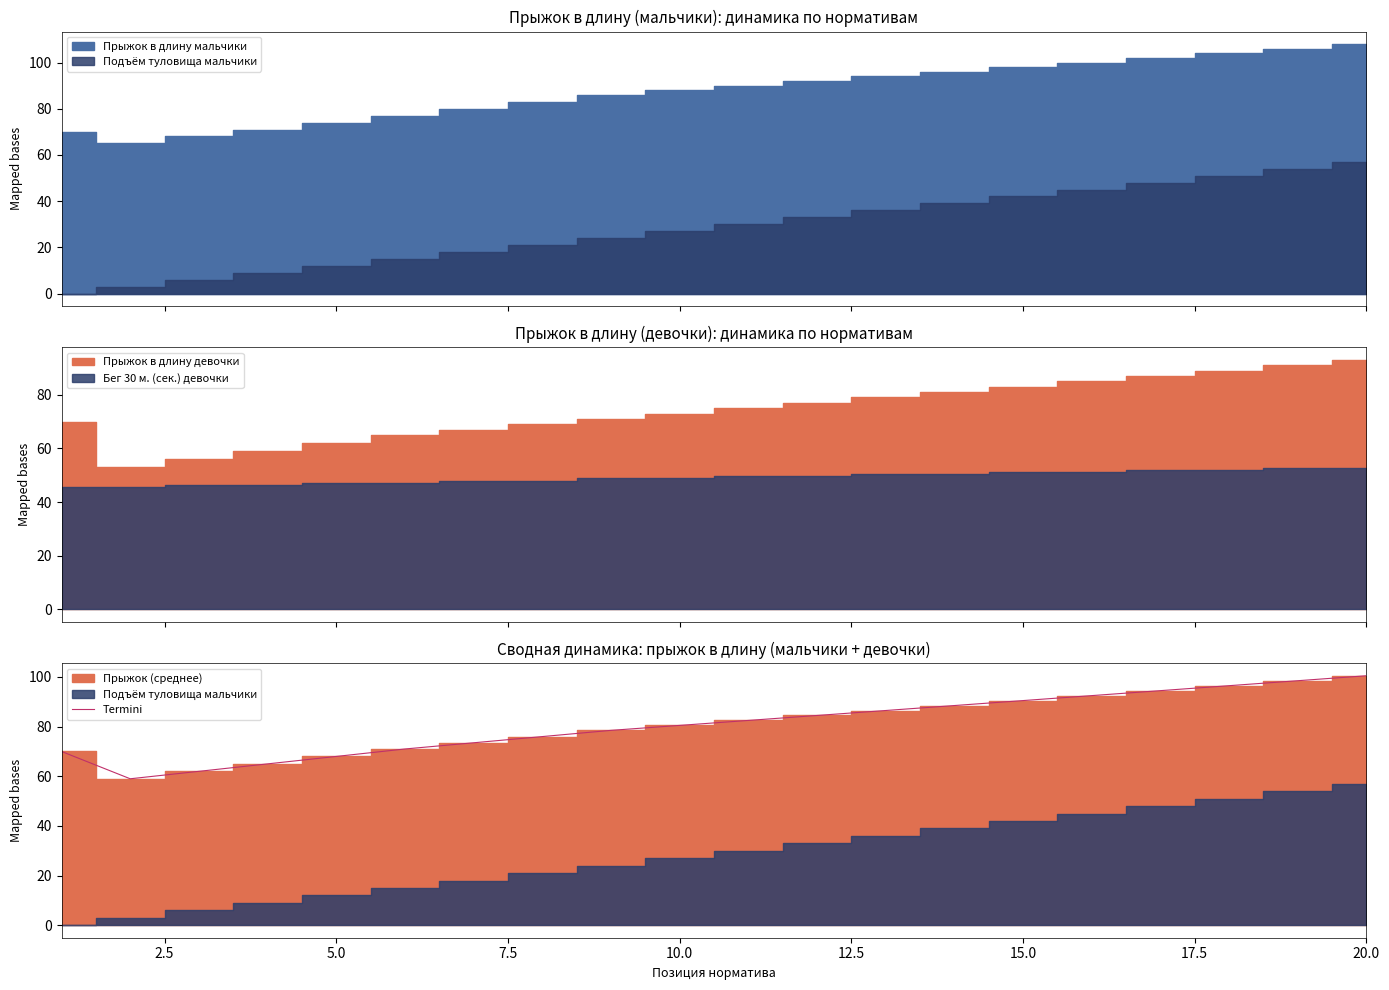

What is the maximum value for Termini?

100.5